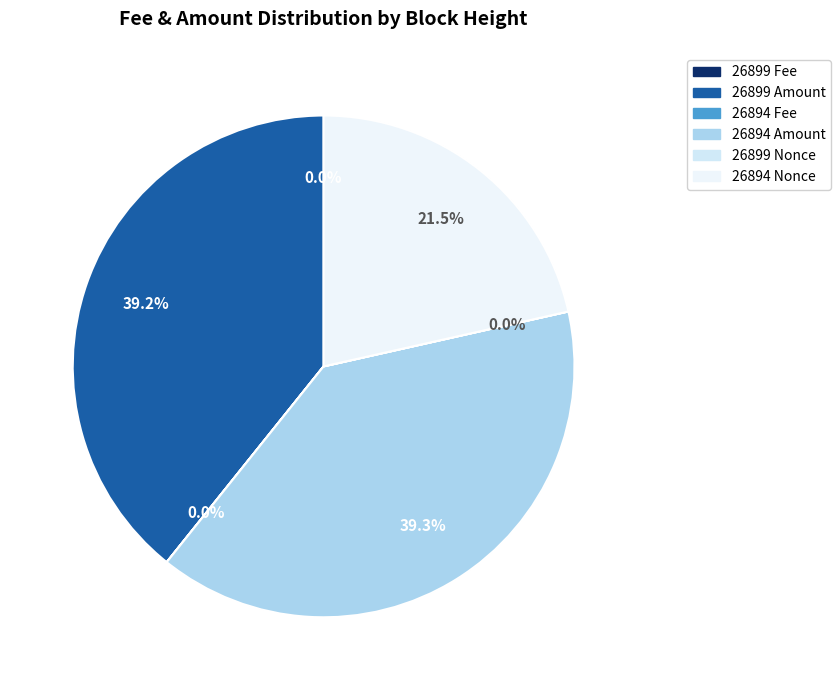

Which slice is the largest?

26894